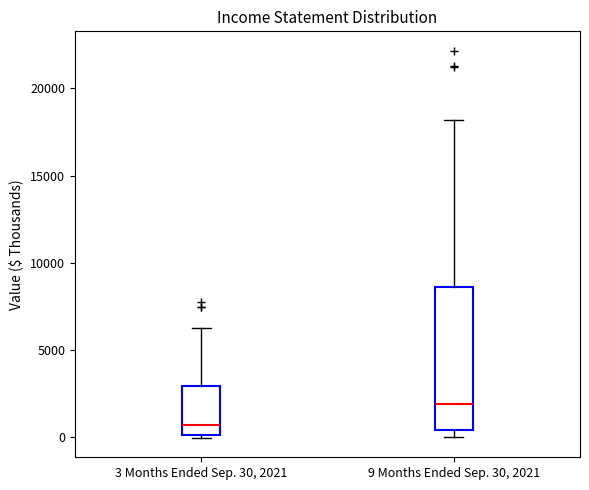

Where does the upper whisker of the box for 9 Months Ended Sep. 30, 2021 end on the y-axis? The values are not printed on the chart, so give them approximately, as read against the axis.

18000